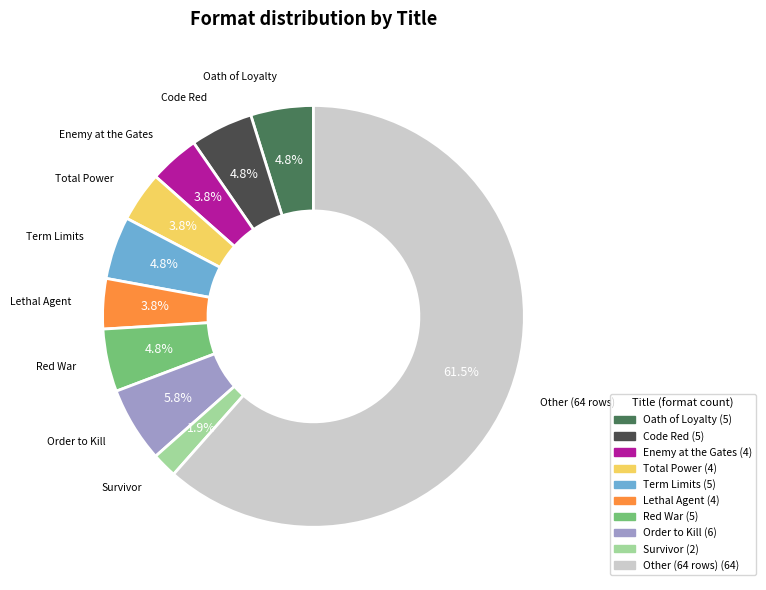

Combined, do Oath of Loyalty and Total Power account for over 50%?

No